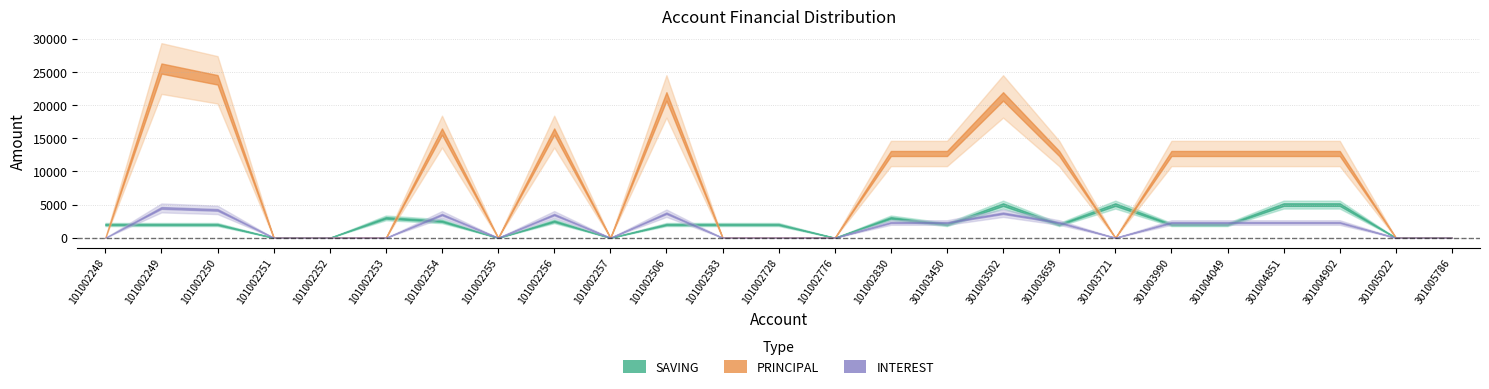

Between 101002254 and 301004902, which series saw the biggest shift?

PRINCIPAL